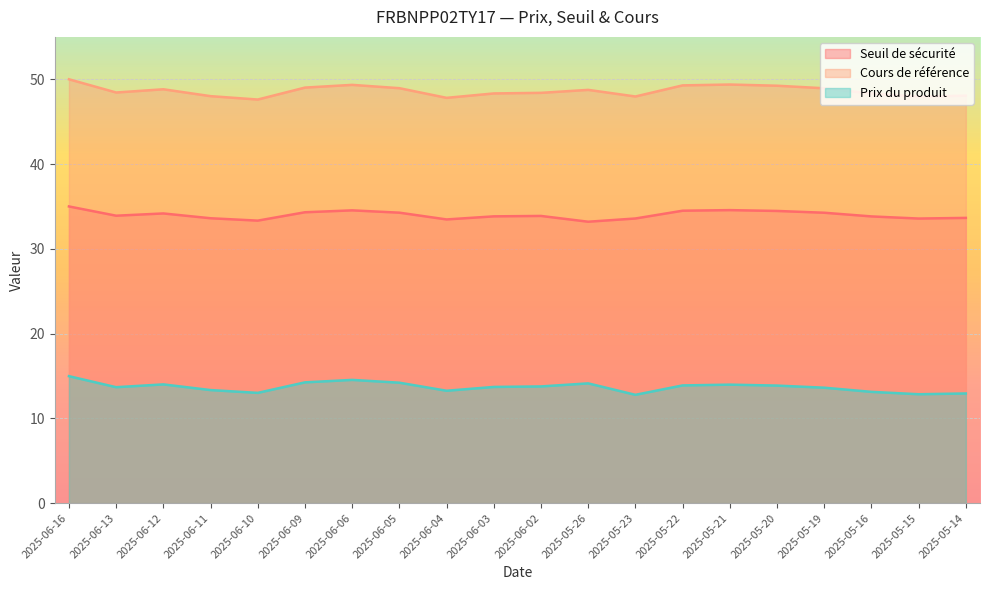

Read the Cours de référence value at 2025-06-03.

48.3